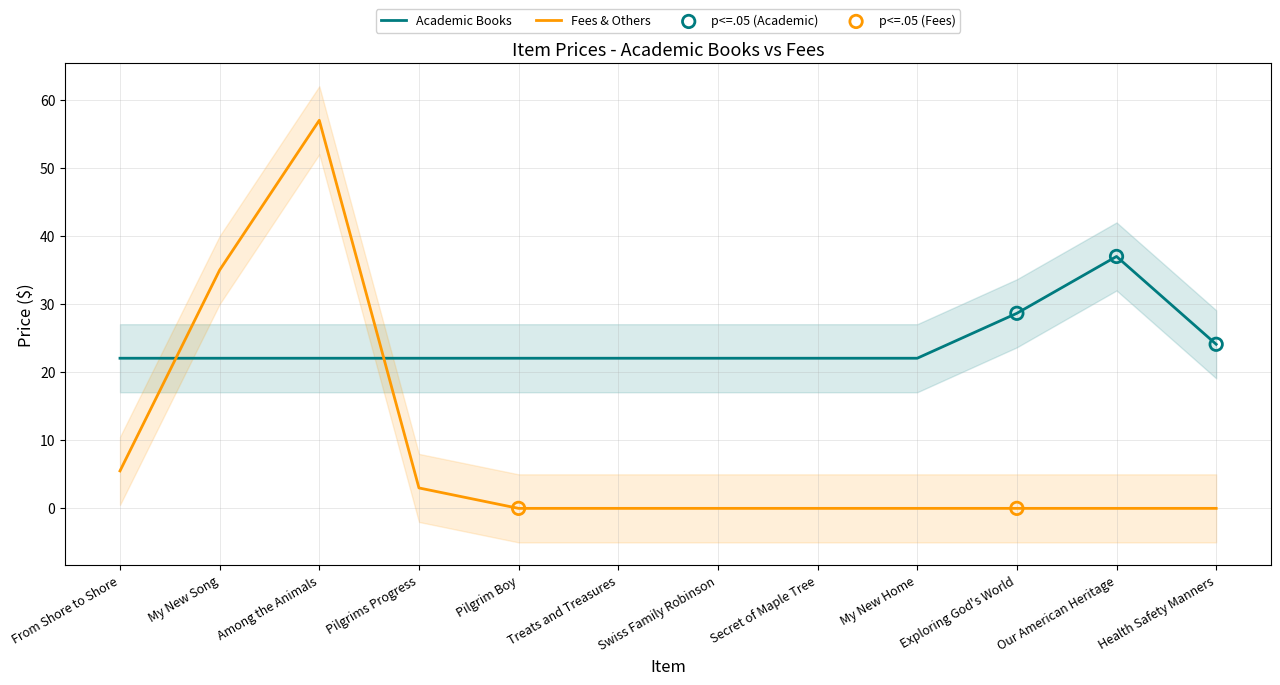

At how many categories does at least one series exceed 17?

12